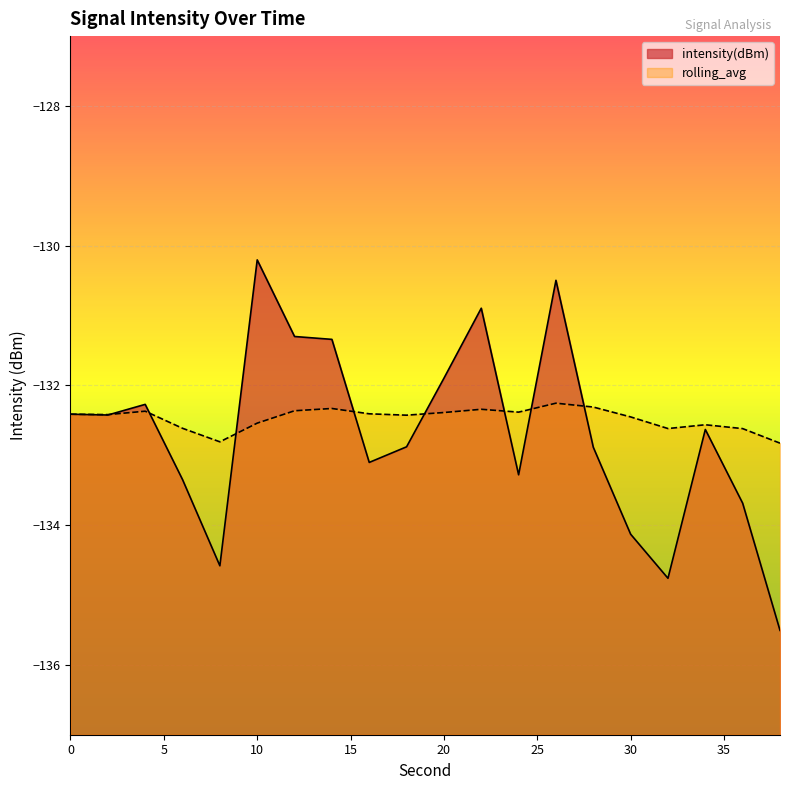

How many lines are shown in the chart?

2